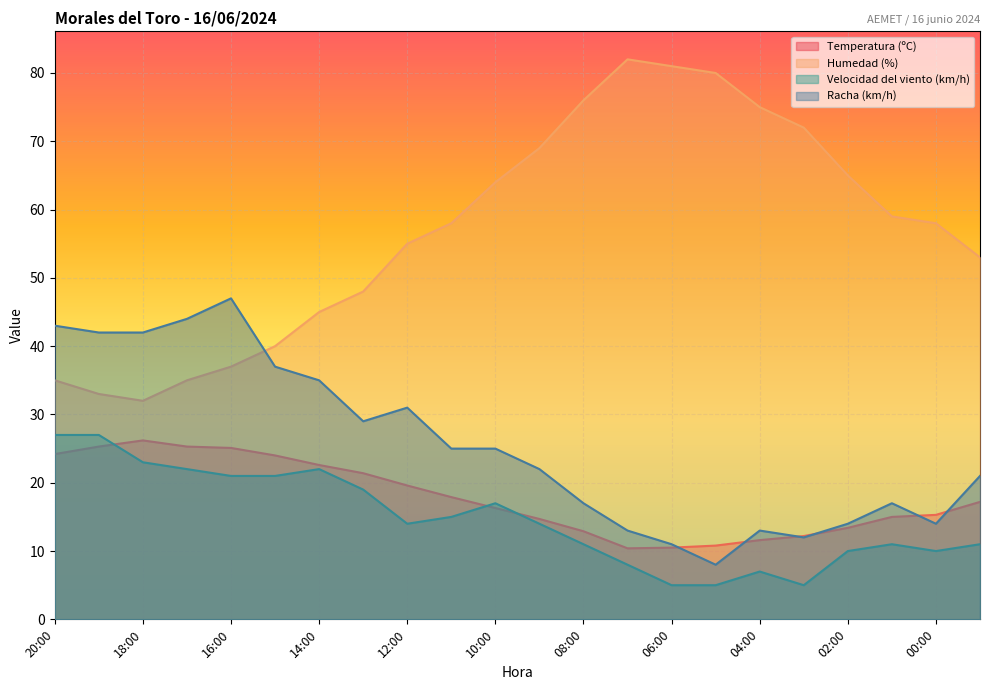

The value of Velocidad del viento (km/h) at 11:00 is 7.6. True or false?

False